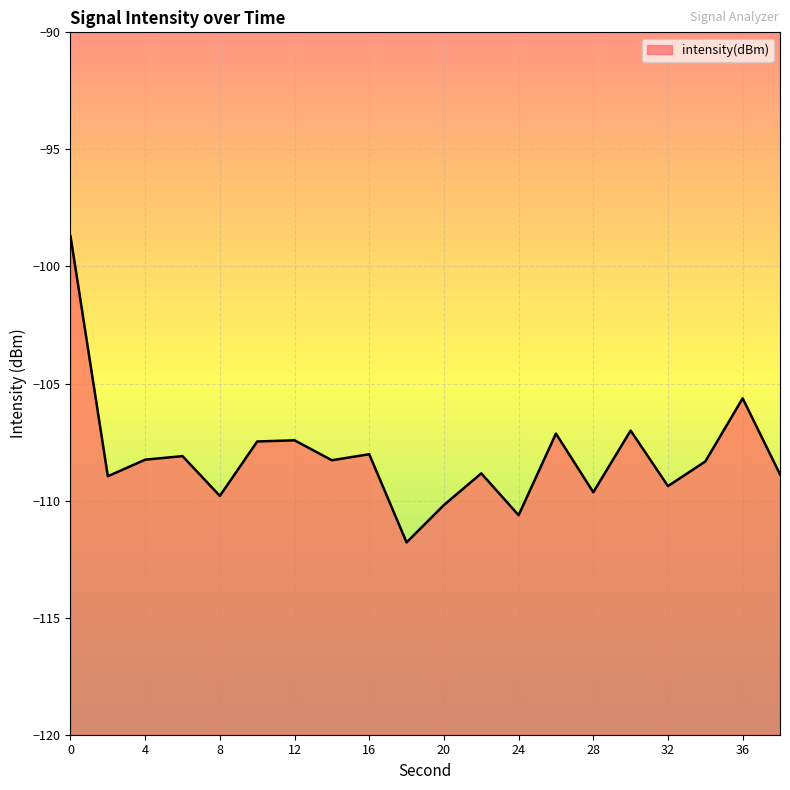

What is the difference between the second highest and minimum values?

6.2